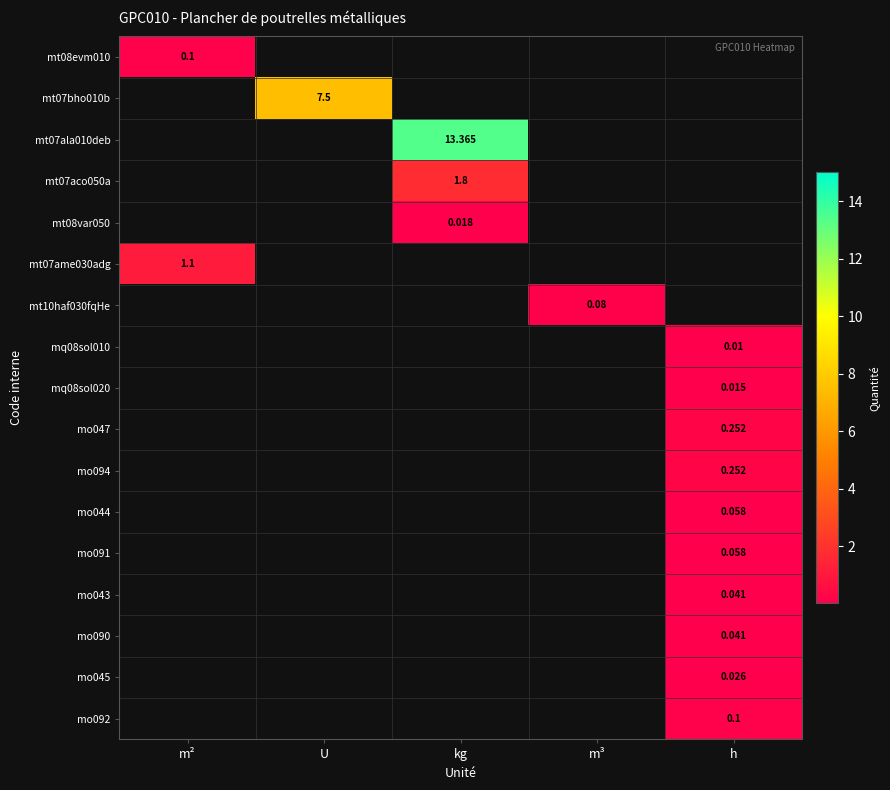

At kg, list the series in order from largest to smallest.

mt07ala010deb, mt07aco050a, mt08var050, mt08evm010, mt07bho010b, mt07ame030adg, mt10haf030fqHe, mq08sol010, mq08sol020, mo047, mo094, mo044, mo091, mo043, mo090, mo045, mo092